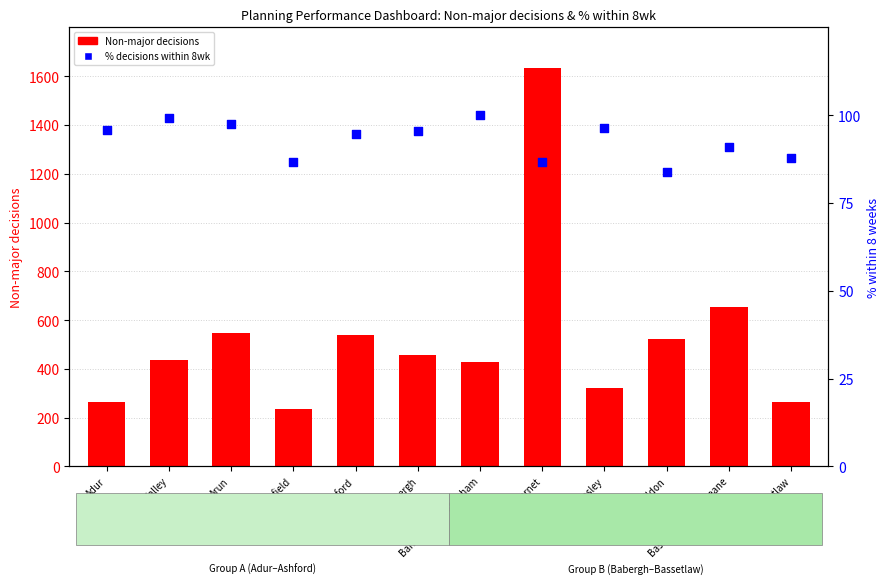

At which category is the sum across all series the highest?

Barnet